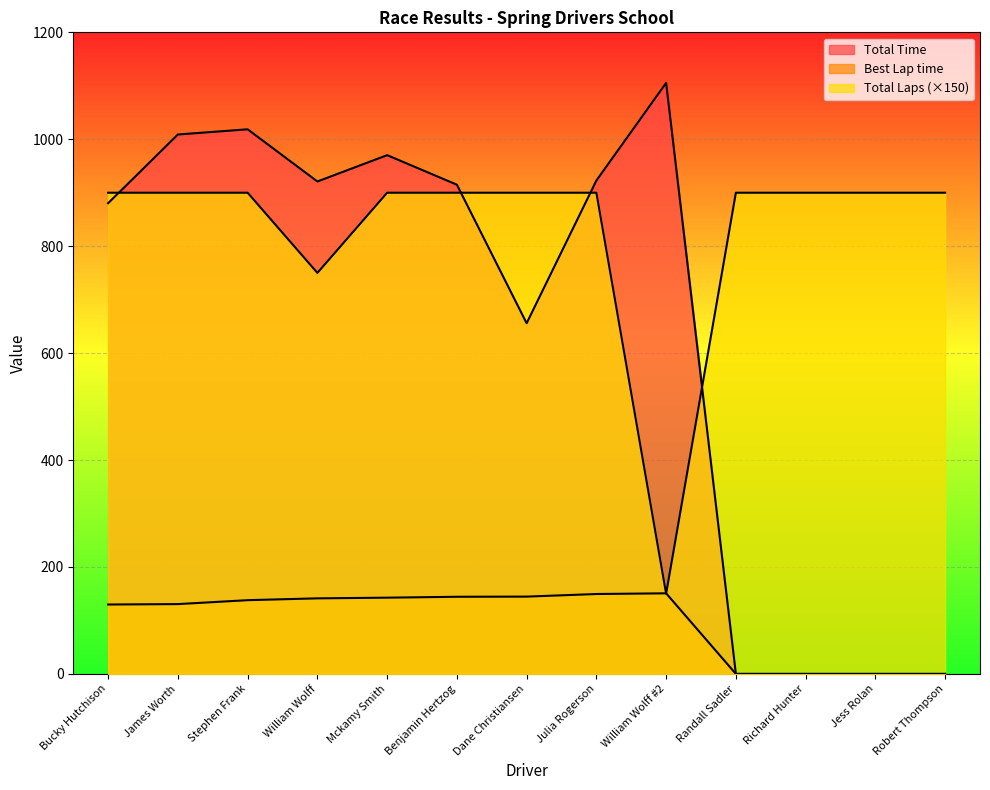

Rank the categories by Total Time value from highest to lowest.

William Wolff #2, Stephen Frank, James Worth, Mckamy Smith, Julia Rogerson, William Wolff, Benjamin Hertzog, Bucky Hutchison, Dane Christiansen, Randall Sadler, Richard Hunter, Jess Rolan, Robert Thompson